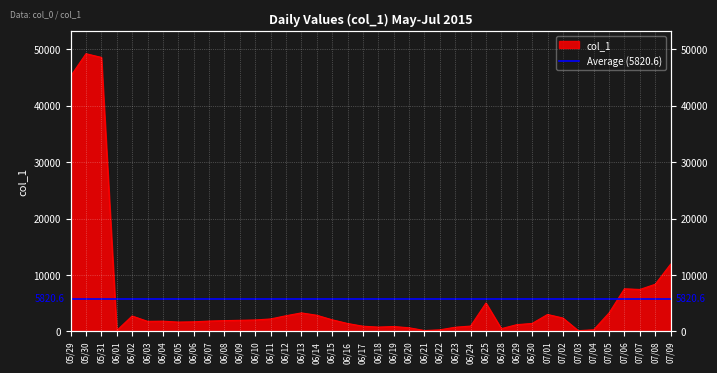

At which category does the chart reach its peak across all series?

05/30